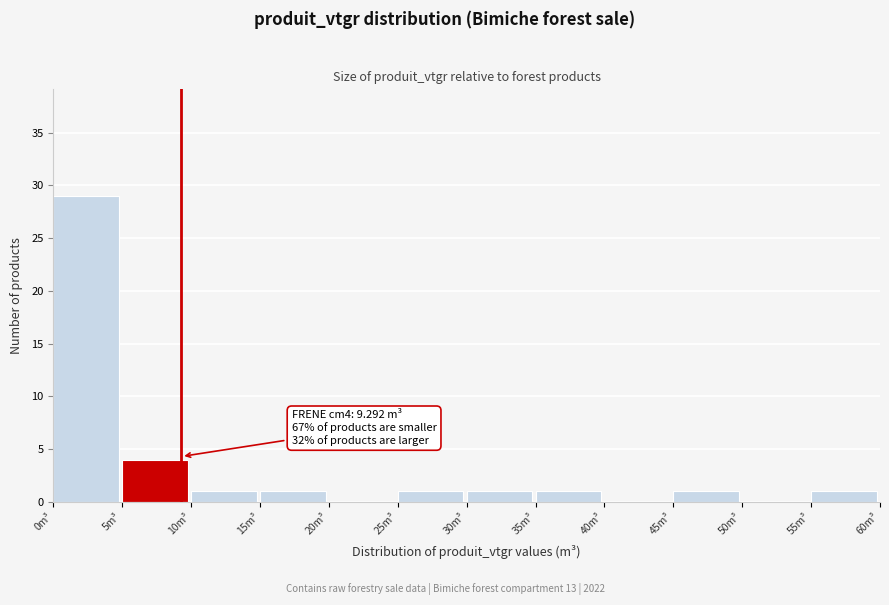

Which range on the x-axis has the tallest bar?

0 to 5